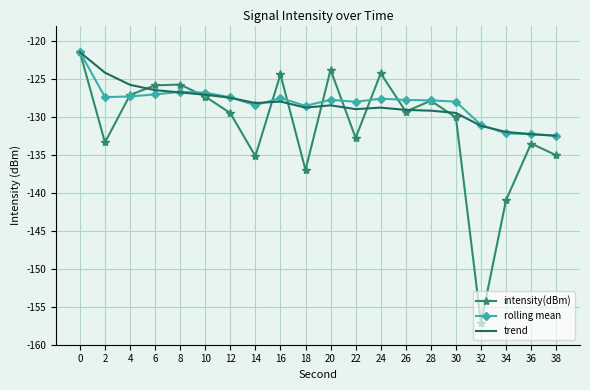

What is the sum of the rolling mean values at 26 and 30?

-255.8